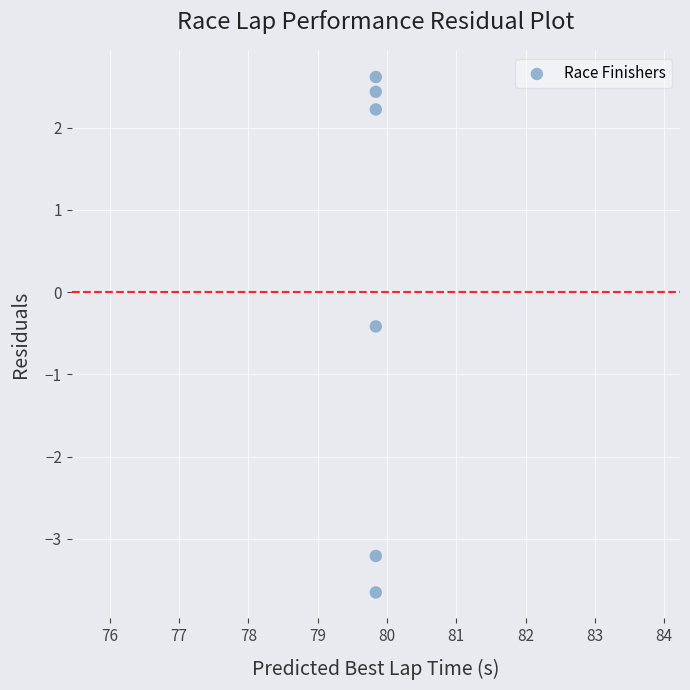

What is the range of Y values (max minus min)?

6.3